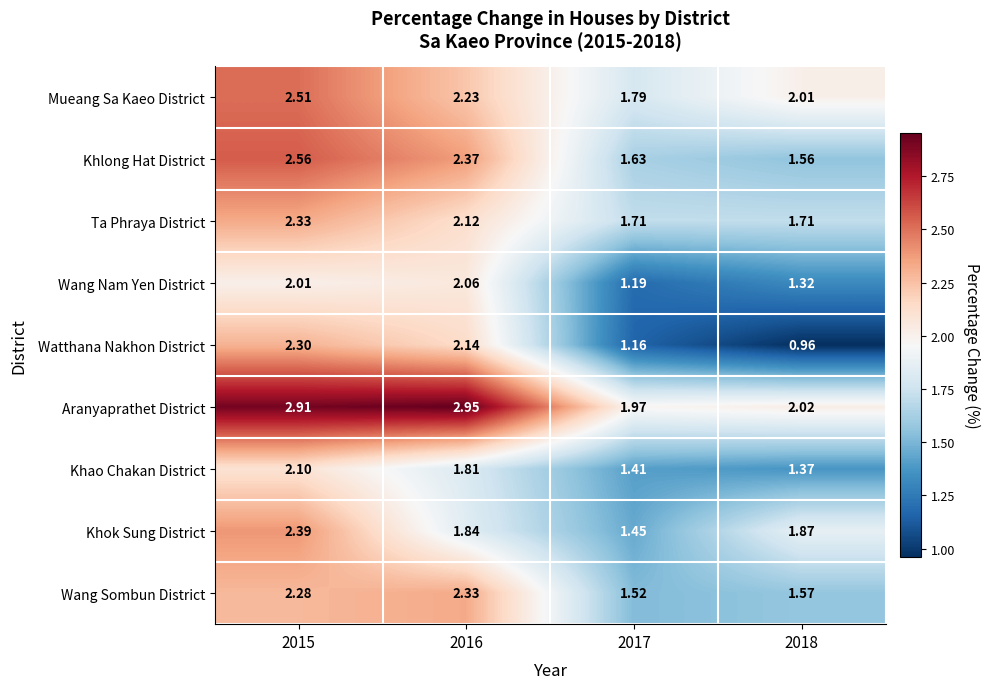

At 2015, list the series in order from largest to smallest.

Aranyaprathet District, Khlong Hat District, Mueang Sa Kaeo District, Khok Sung District, Ta Phraya District, Watthana Nakhon District, Wang Sombun District, Khao Chakan District, Wang Nam Yen District